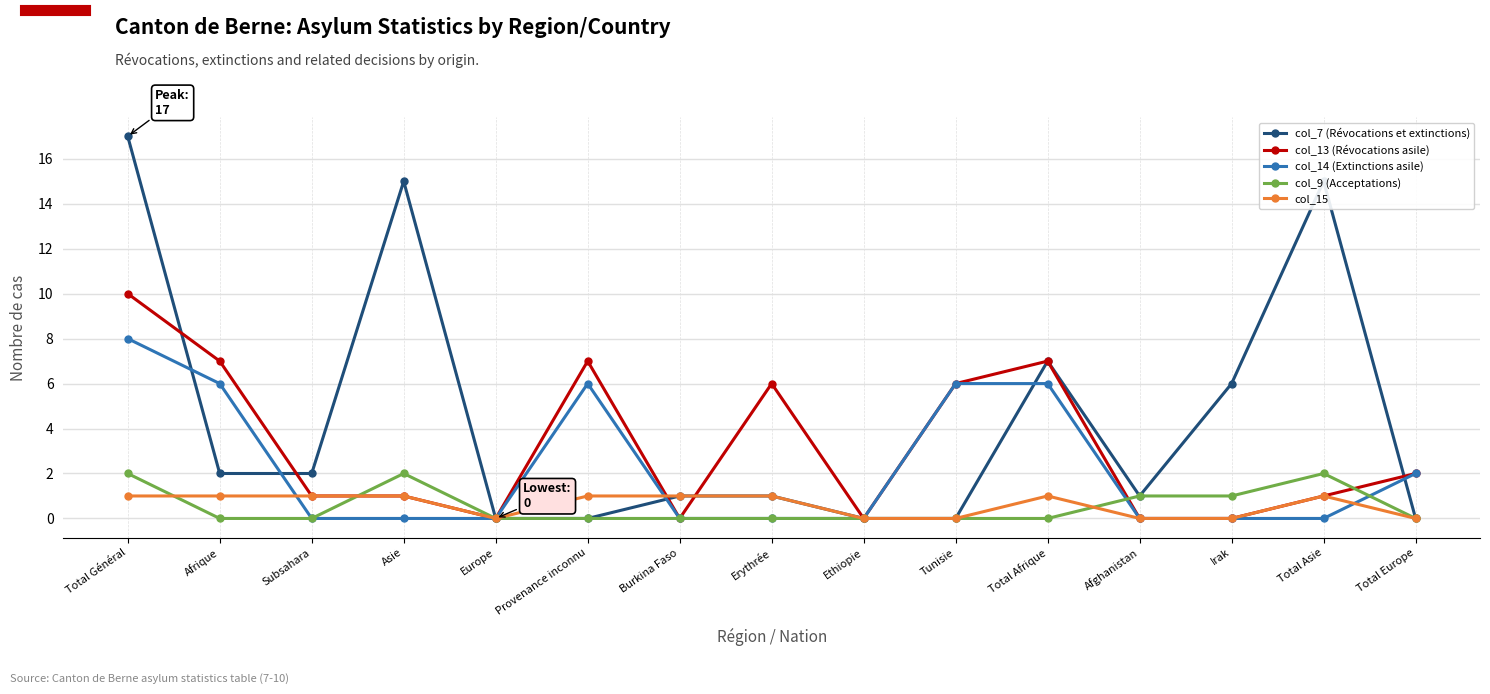

What is the label of the 13th point from the right?

Subsahara